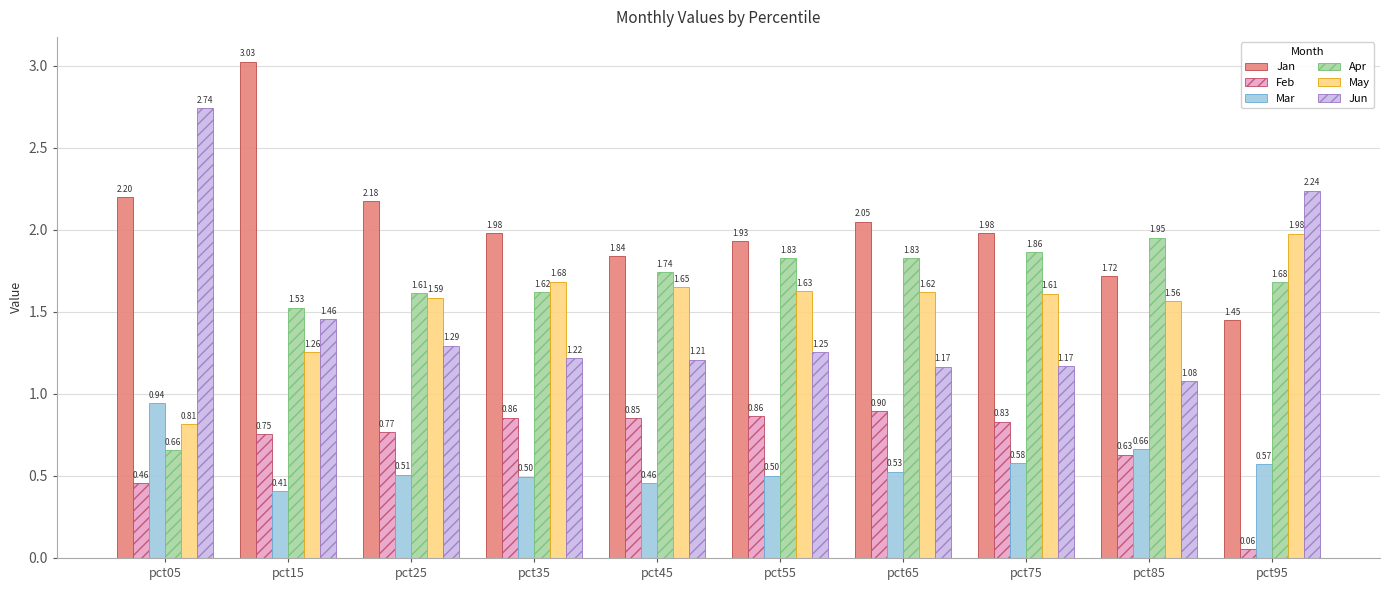

How many groups of bars are there?

10